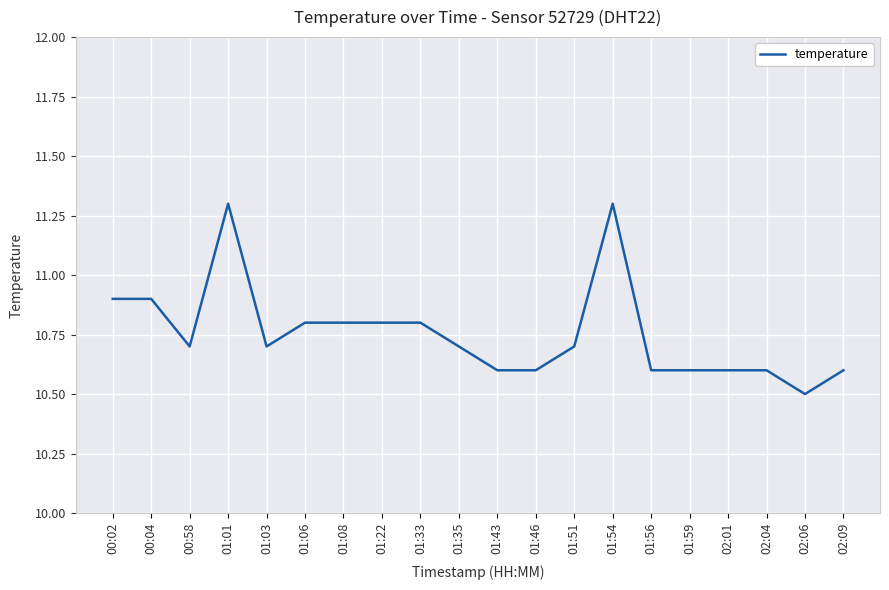

Where is the first local minimum?

00:58